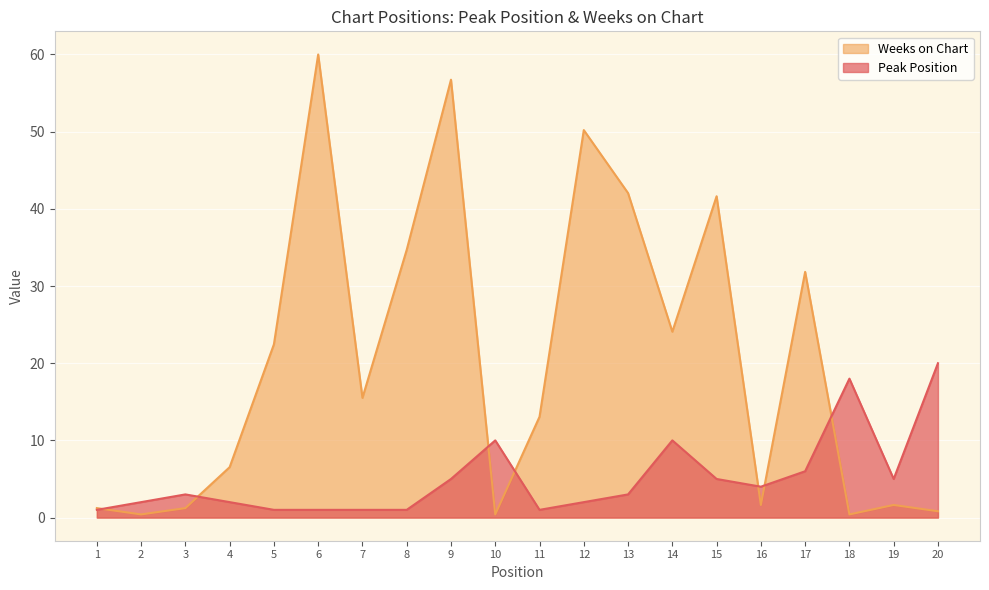

What value does the Peak Position series have at 9?

5.0